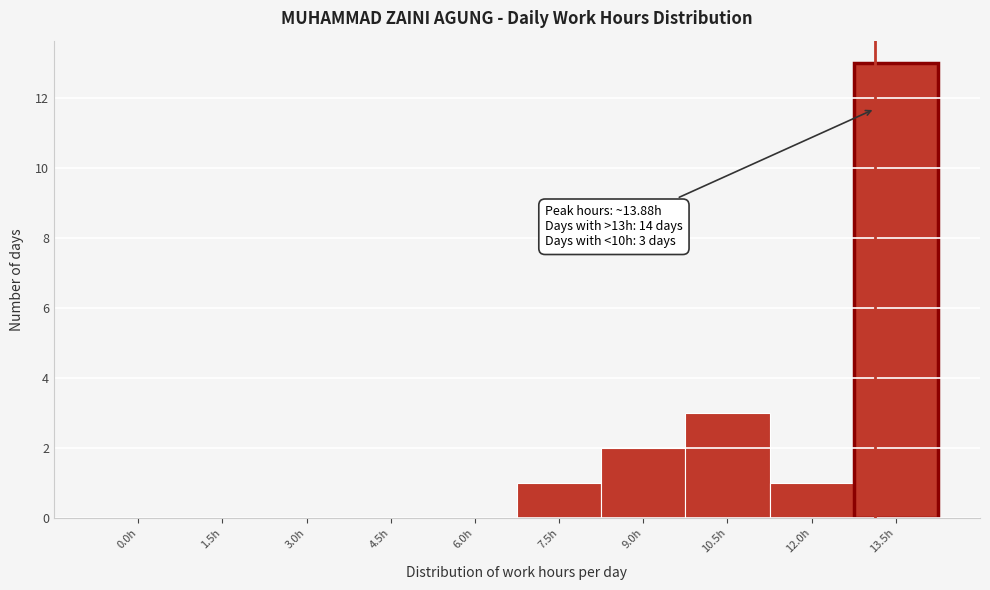

Reading right to left, what are all the values shown in this chart?

13.5h=13	12.0h=1	10.5h=3	9.0h=2	7.5h=1	6.0h=0	4.5h=0	3.0h=0	1.5h=0	0.0h=0